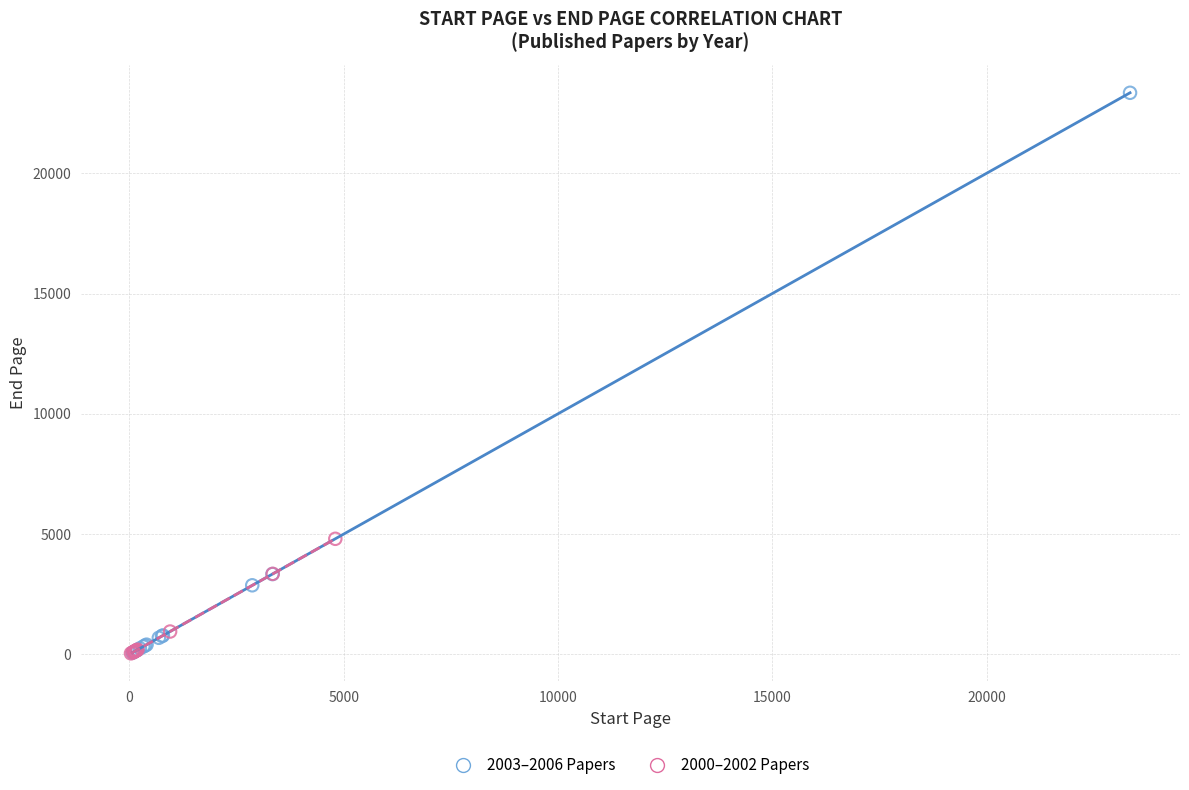

Which series has the widest spread of Y values?

2003–2006 Papers